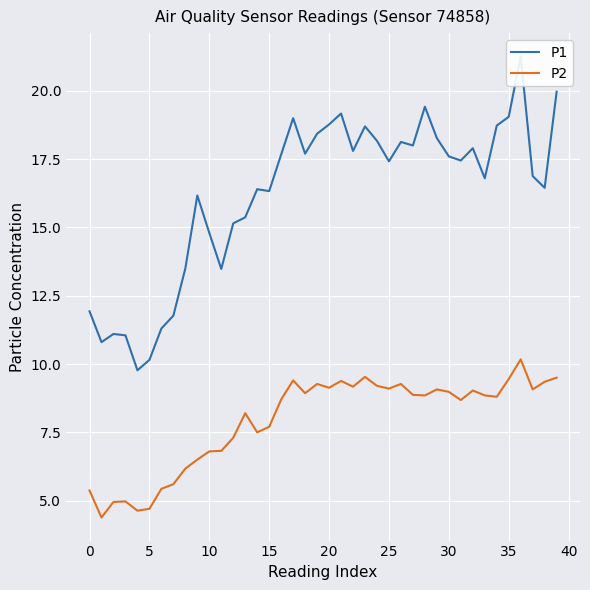

What is the minimum value shown in the chart?

4.4